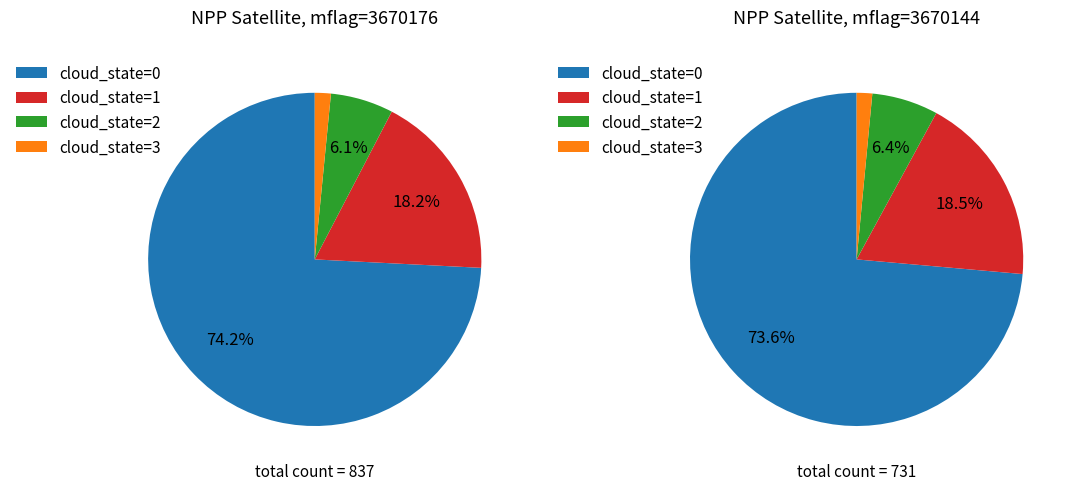

To the nearest percent, what is the difference between the largest and smallest slice percentages?

72%